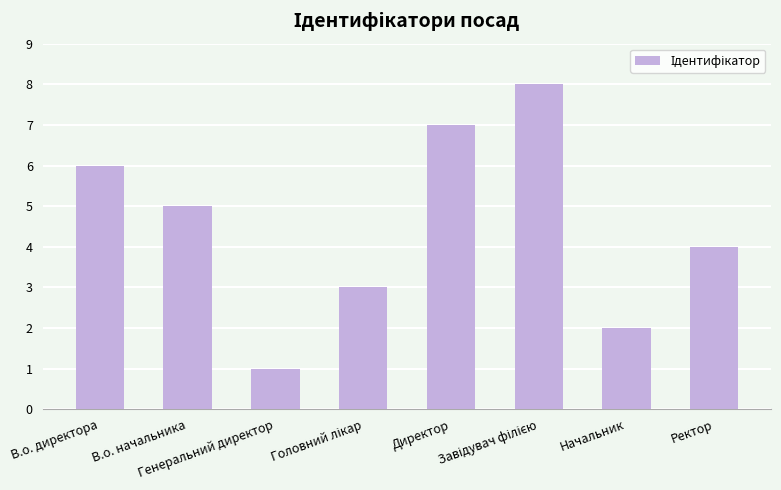

How many values are below 5?

4